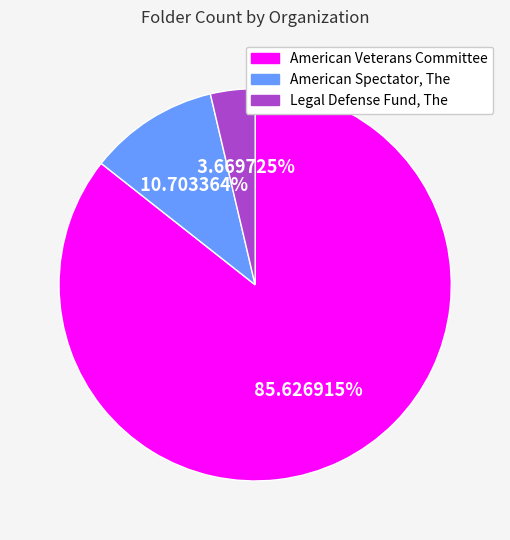

Does American Veterans Committee represent more than half of the total?

Yes